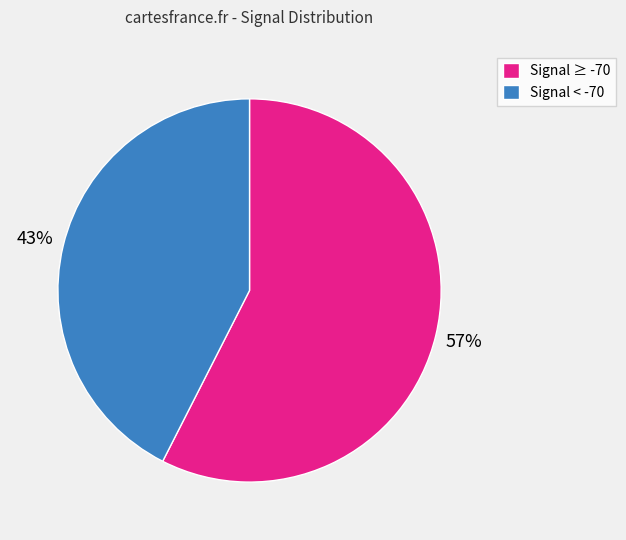

To the nearest percent, what is the combined percentage of Signal < -70 and Signal ≥ -70?

100%